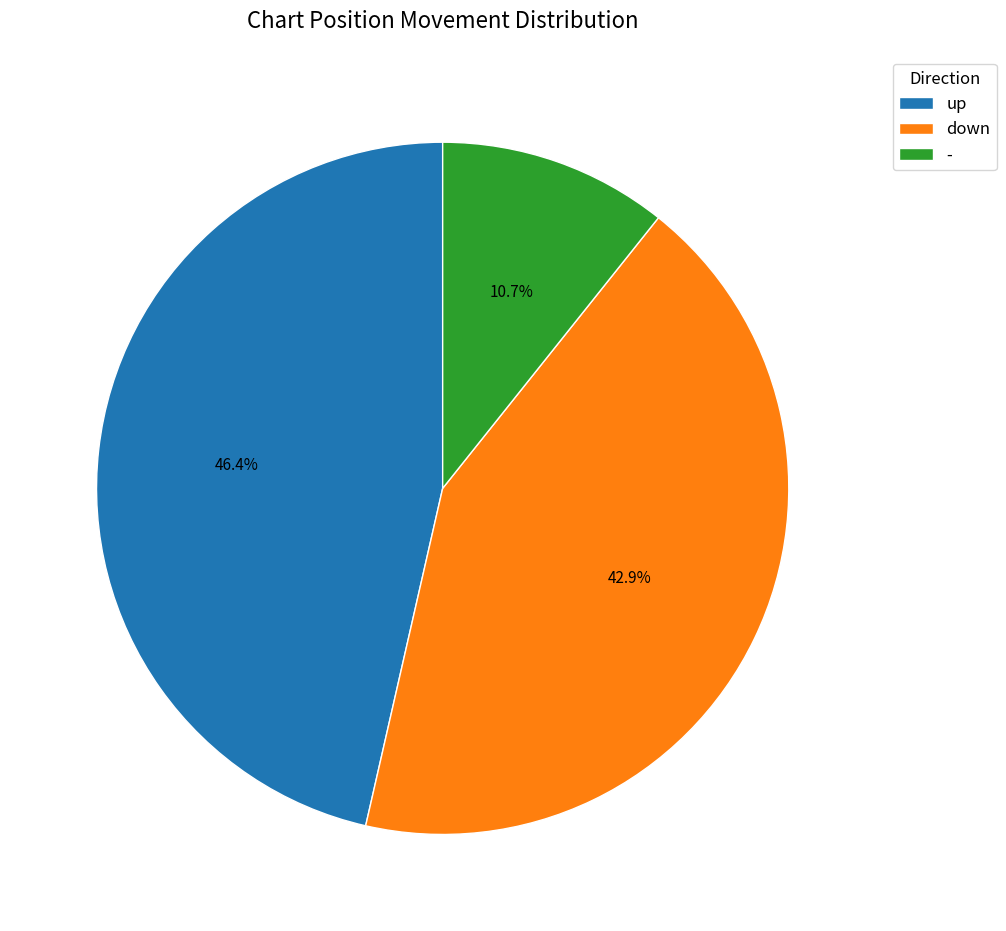

Is up the majority of the pie?

No